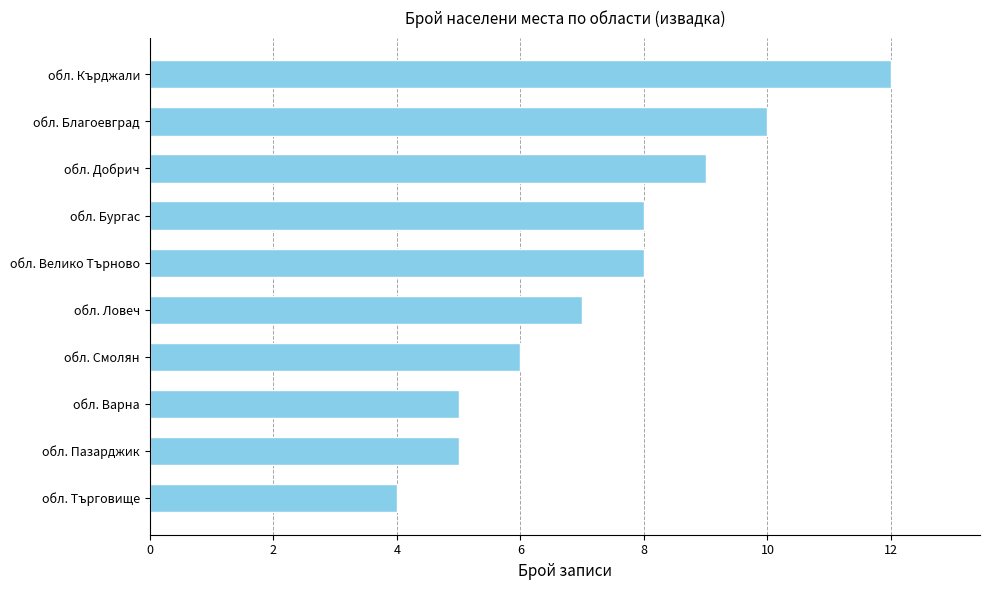

Count the values in the range 5 to 9.

7